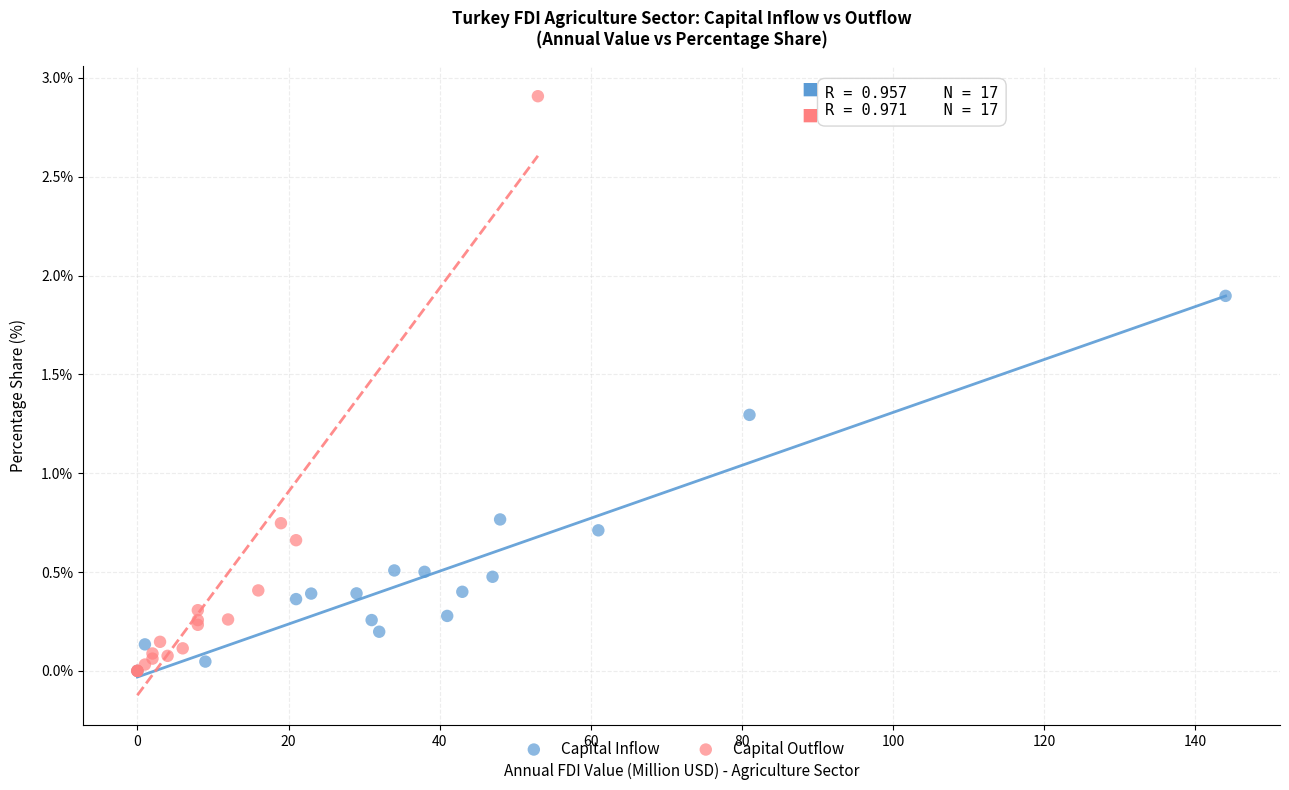

Which series has the widest spread of Y values?

Capital Outflow